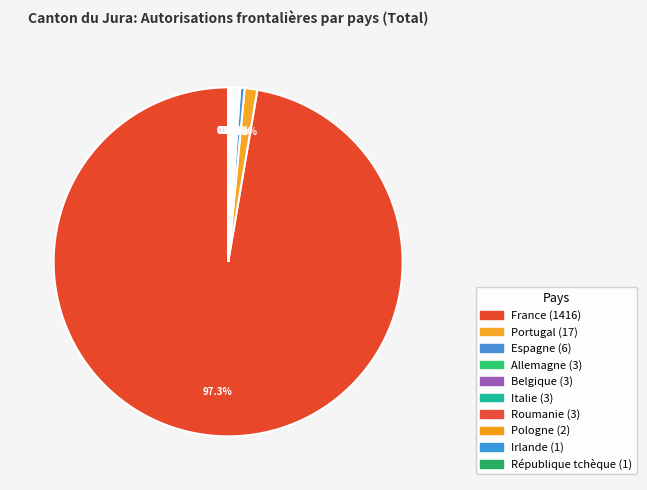

What is the majority slice?

France